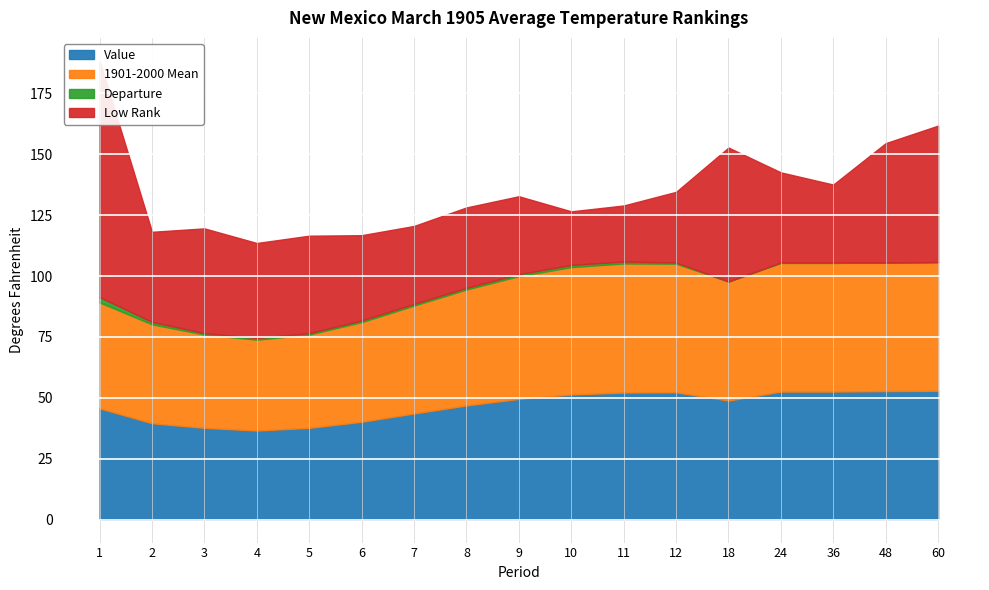

Which series has the largest total across all categories?

1901-2000 Mean